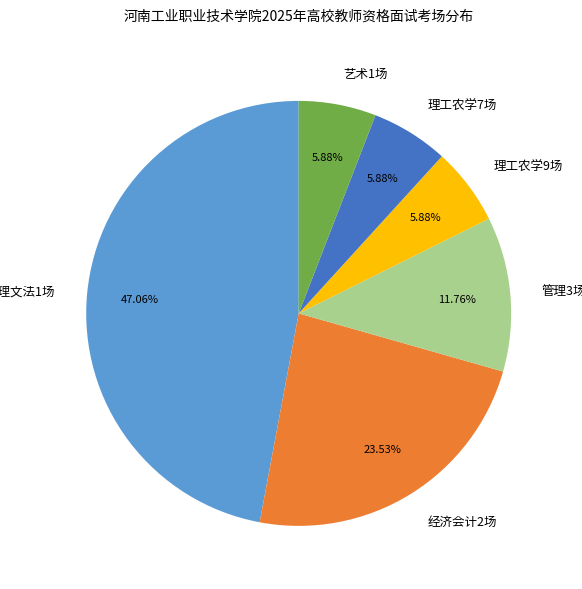

What is the ratio of the value at 经济会计2场 to the value at 理工农学7场?

4.0